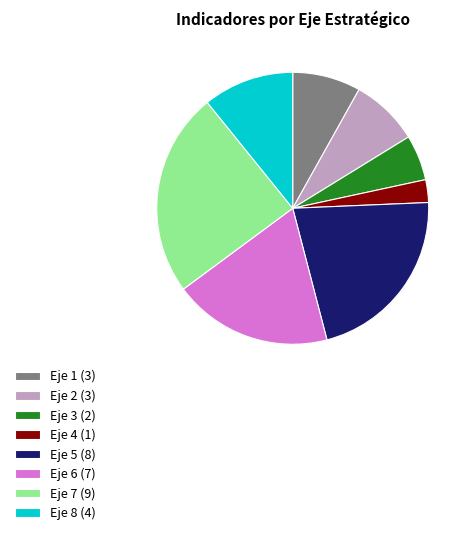

Approximately how many times larger is the value at Eje 2 (3) compared to Eje 1 (3)?

1.0